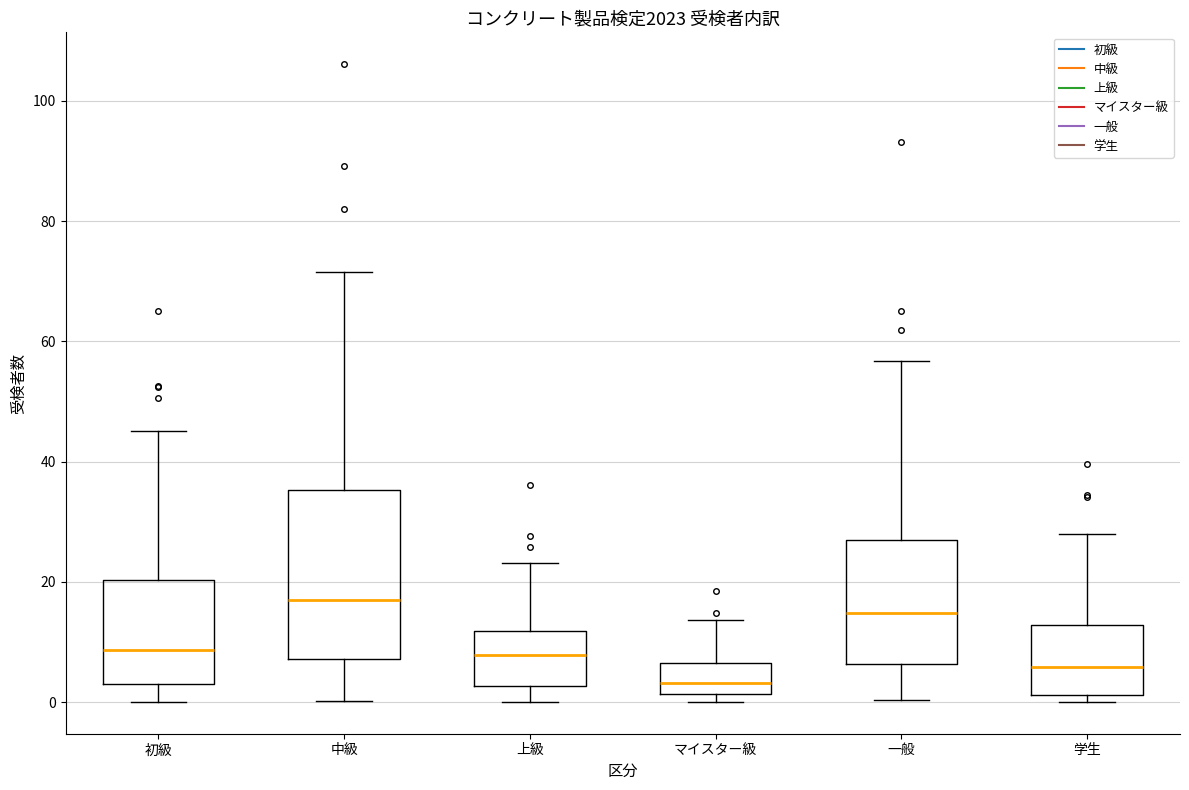

Which box is the tallest, from its lower edge to its upper edge?

中級